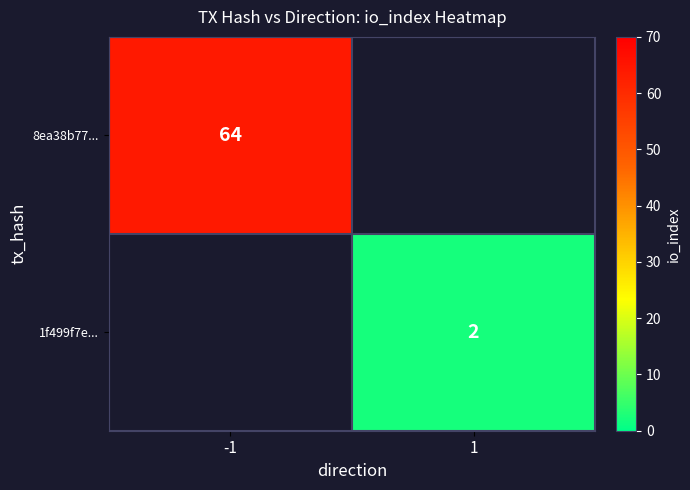

Is the value of 8ea38b77... at -1 greater than the value of 1f499f7e... at 1?

Yes